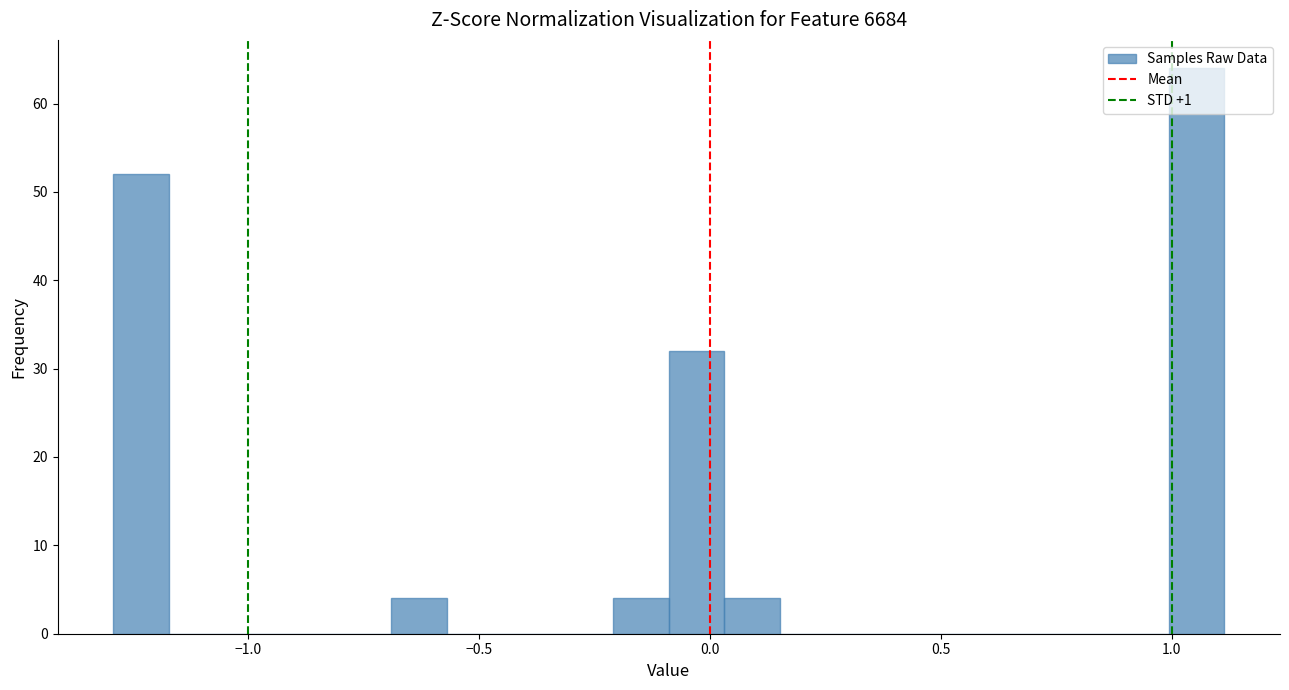

Around what value on the x-axis is the tallest bar? Give the approximate position of its centre, as read against the axis.

1.05